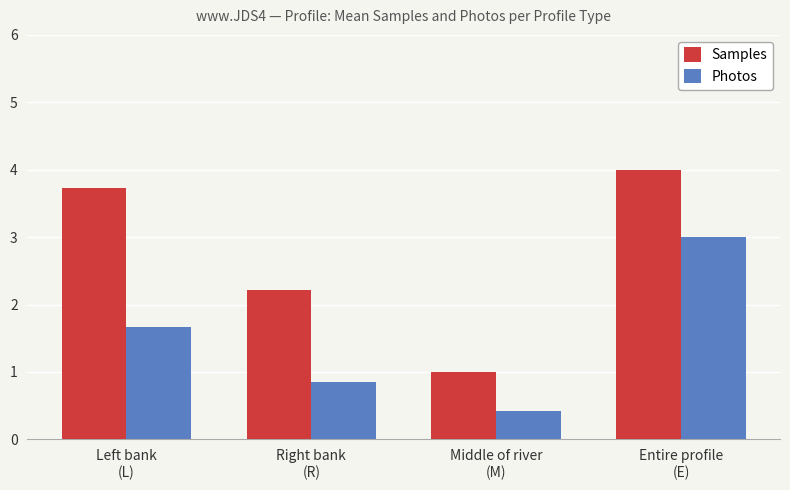

How many bars are there in each group?

2